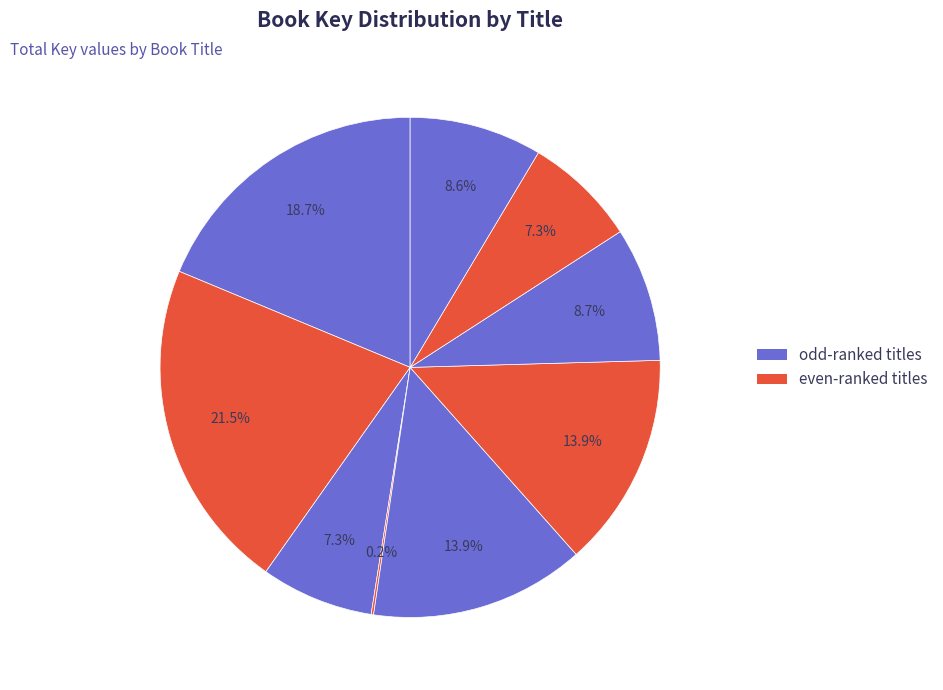

Is there any slice that represents more than half of the pie?

No